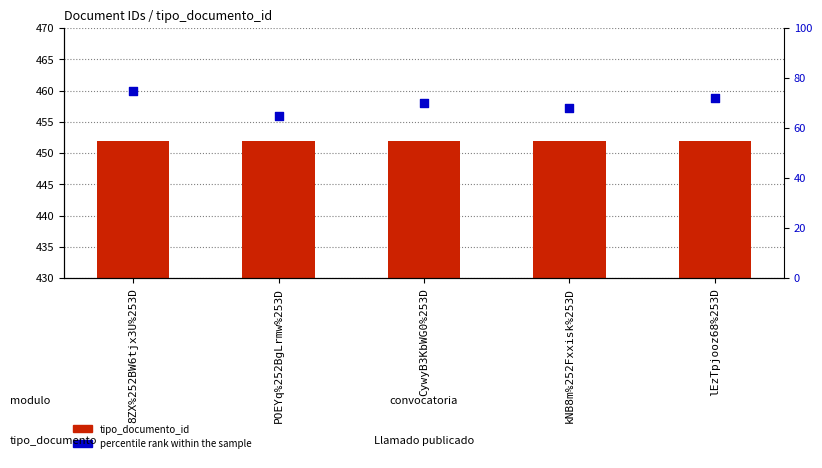

Which series contains the lowest Y value?

percentile rank within the sample